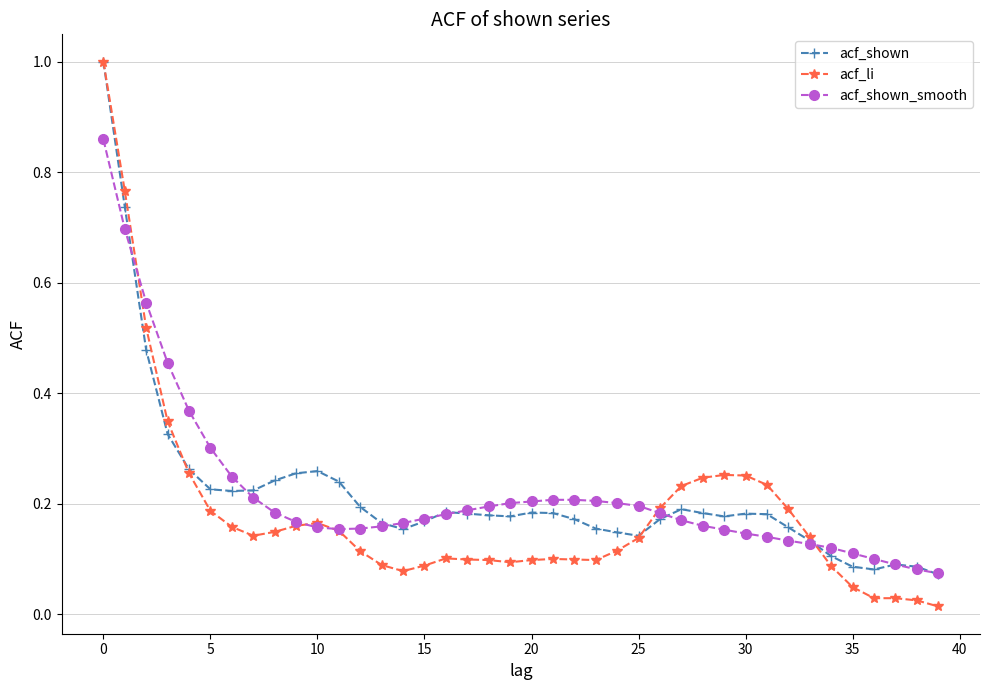

What is the sum of all acf_li values?

7.4